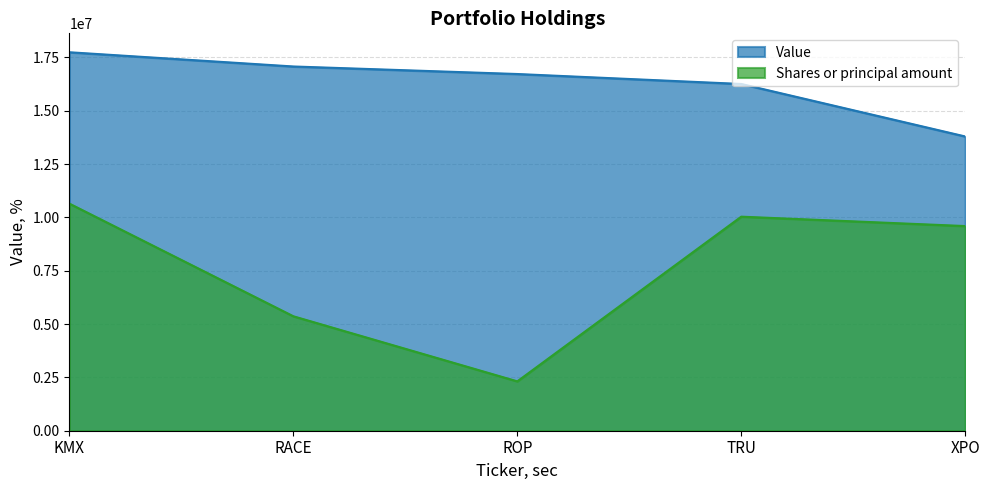

What is the value of the Shares or principal amount point at the 4th from the left?

10035447.6